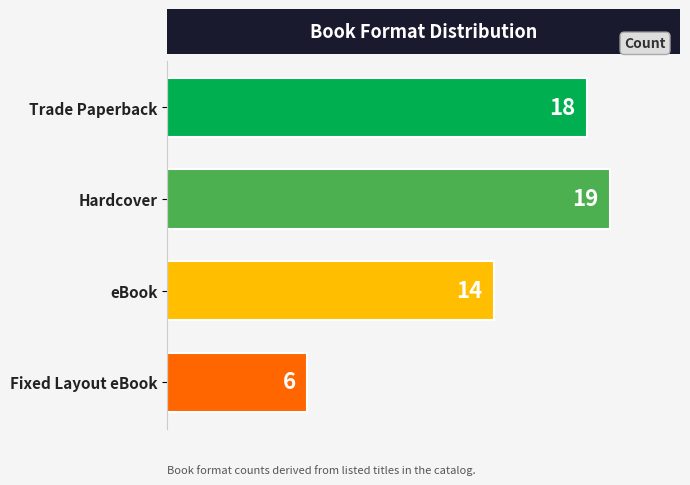

Reading bottom to top, list all the values displayed in this chart.

Fixed Layout eBook=6	eBook=14	Hardcover=19	Trade Paperback=18